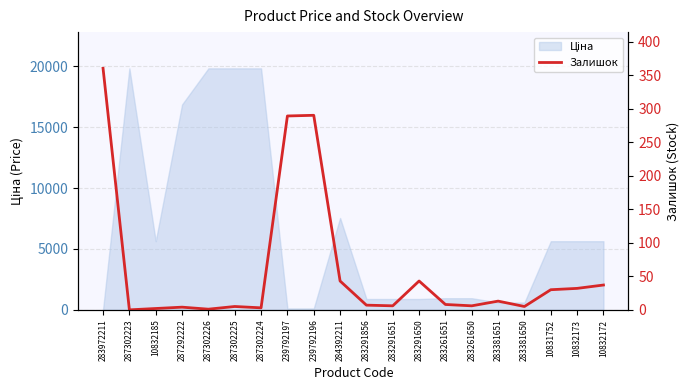

Reading left to right, extract all data points from this chart.

360	0	2	4	1	5	3	289	290	43	7	6	43	8	6	13	5	30	32	37